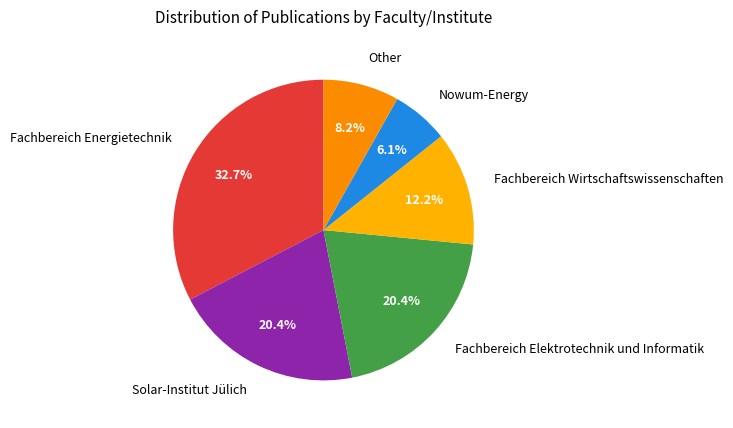

Which slice is the largest?

Fachbereich Energietechnik